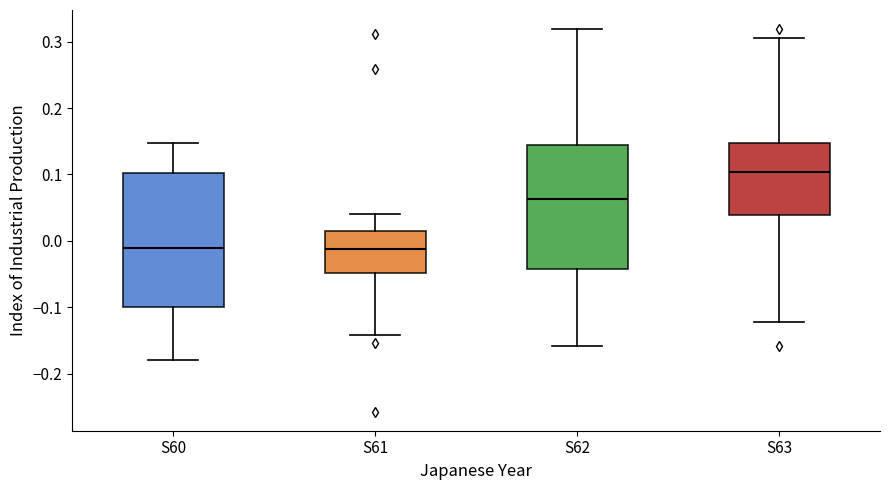

Which box has the highest median line?

S63